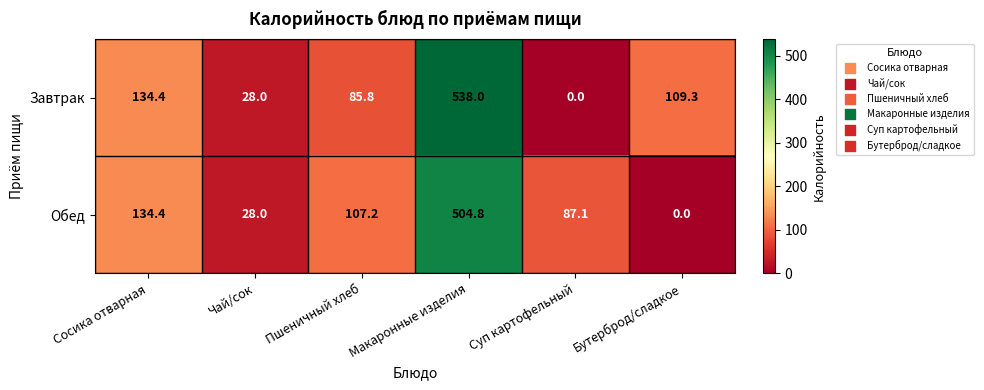

What is the total value across all series at Пшеничный хлеб?

193.0